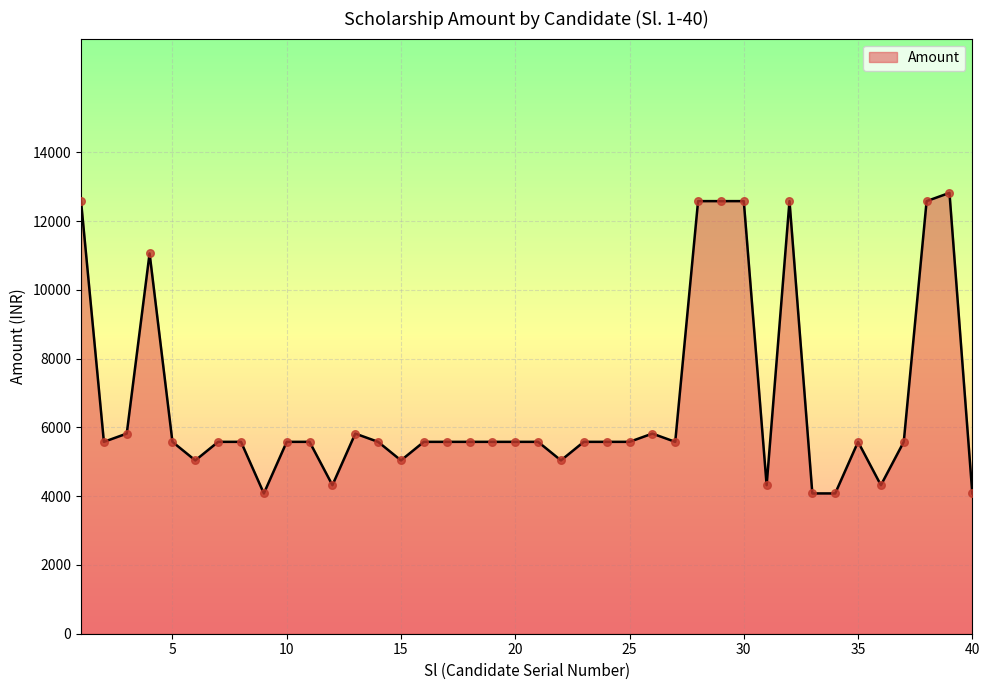

What is the maximum value shown in the chart?

12820